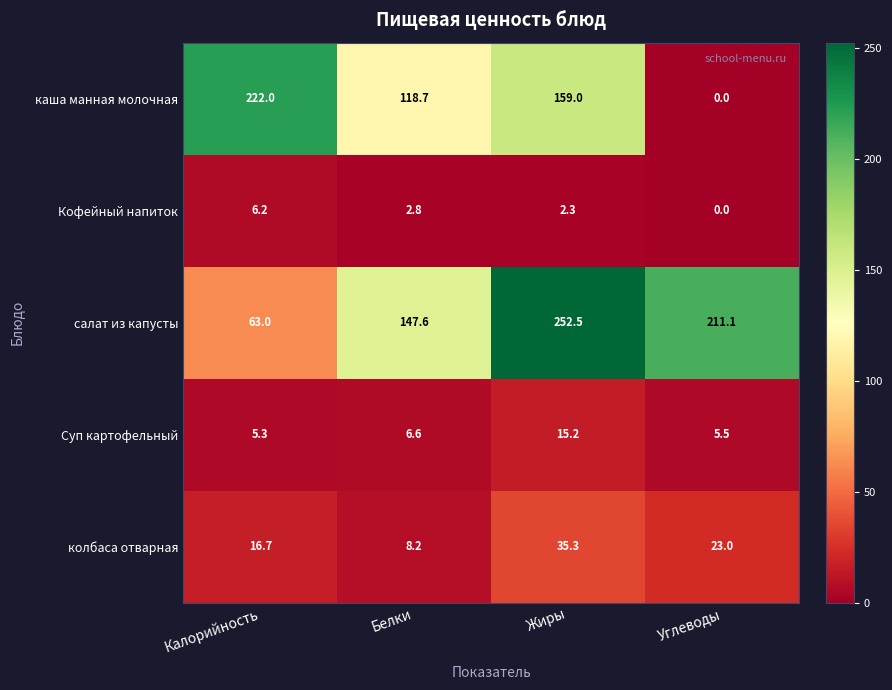

The каша манная молочная series shows 129.6 at Калорийность. True or false?

False